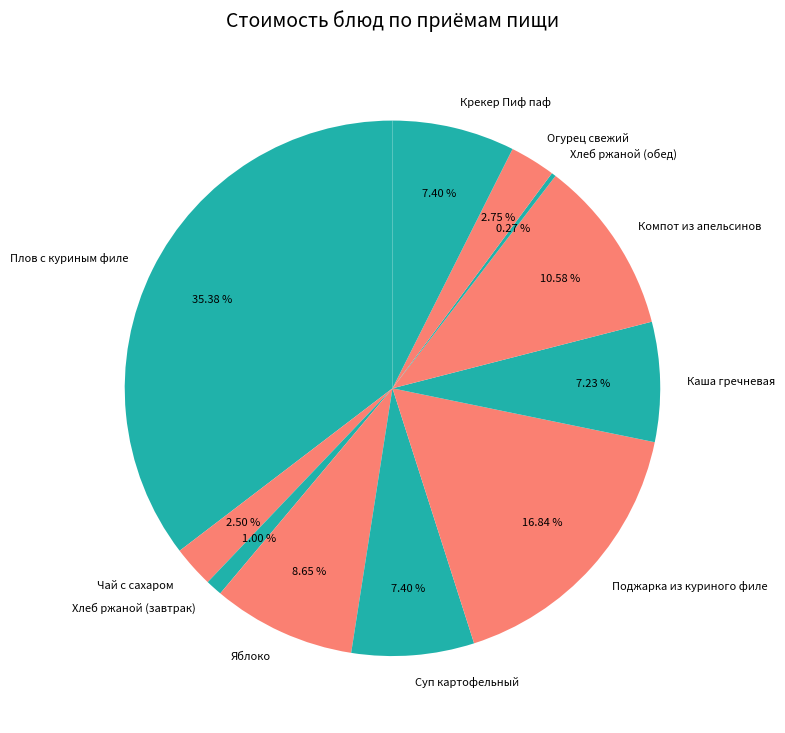

To the nearest percent, what portion does Каша гречневая represent?

7%